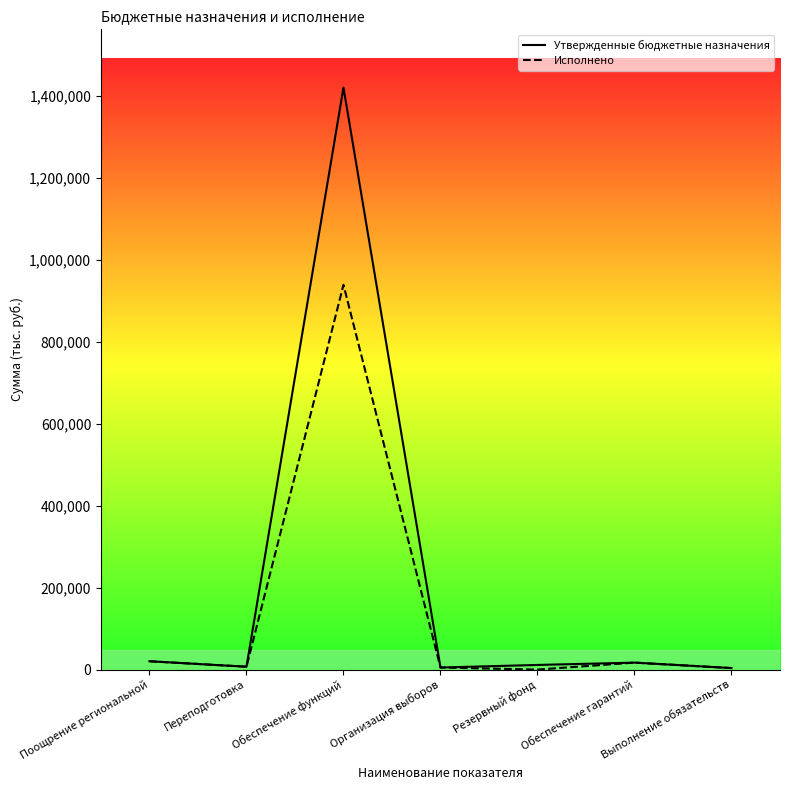

Is this an area chart (filled region under the line)?

No